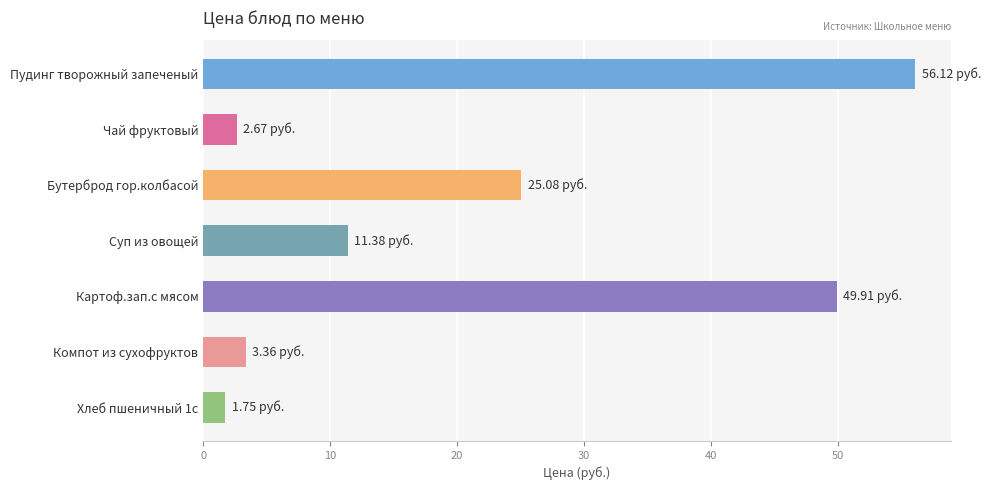

Approximately how many times larger is the value at Картоф.зап.с мясом compared to Суп из овощей?

4.4